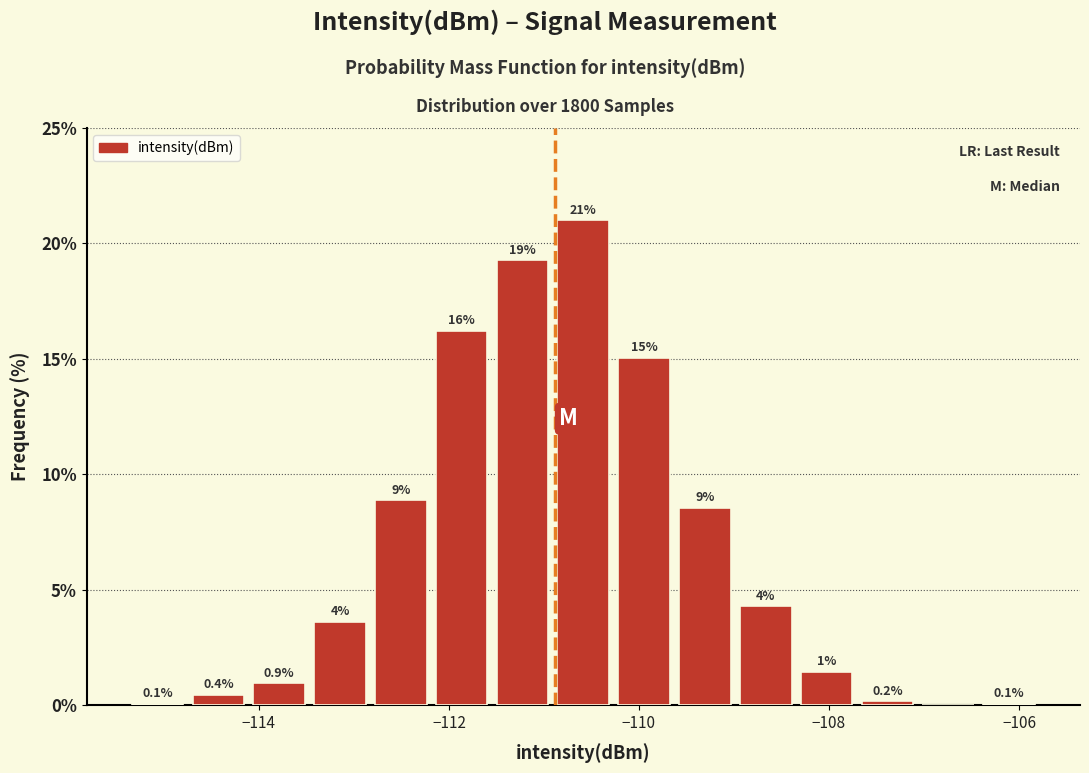

Read against the x-axis, roughly where is the centre of the tallest bar?

-110.6